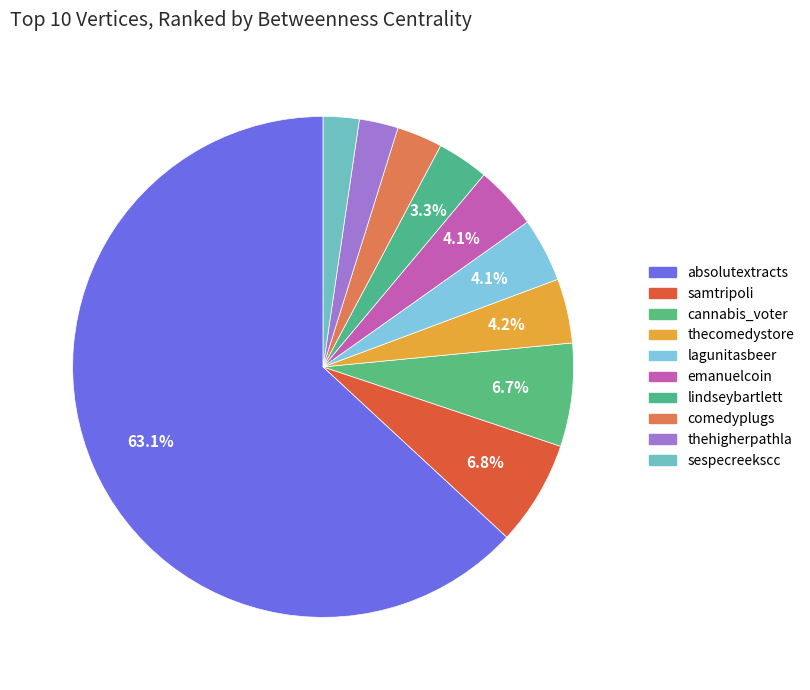

Which slice is the largest?

absolutextracts